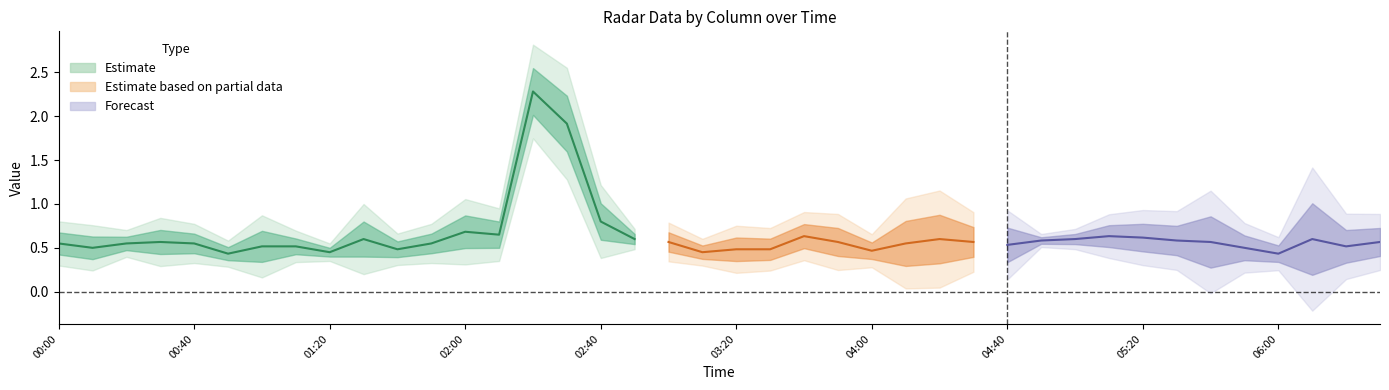

What is the label of the 10th point from the right?

2008/11/07 05:00